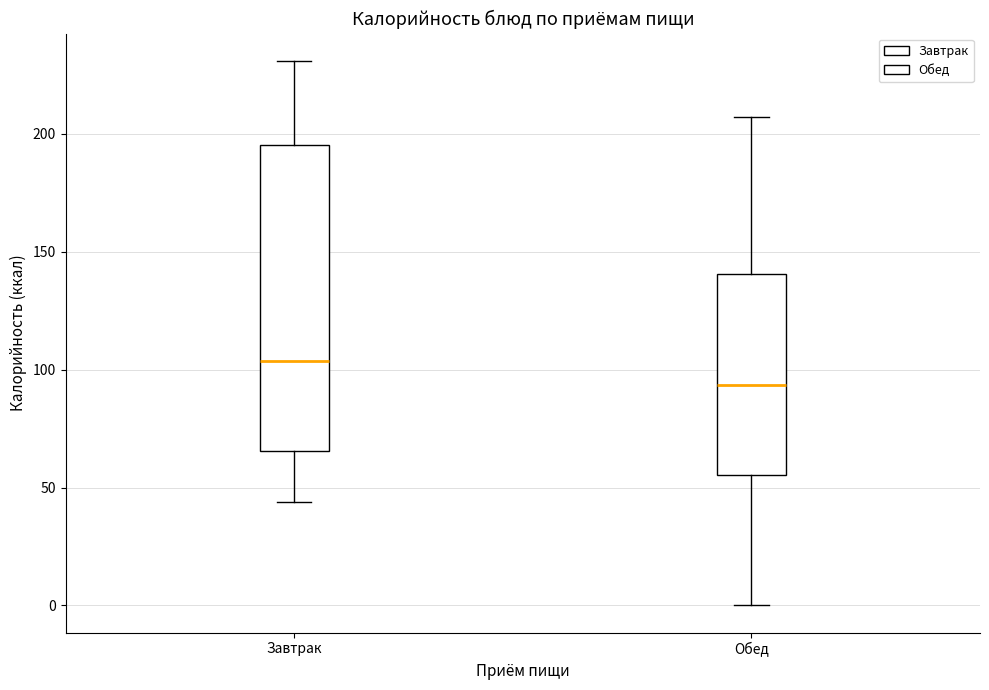

Which box's median line is the lowest?

Обед